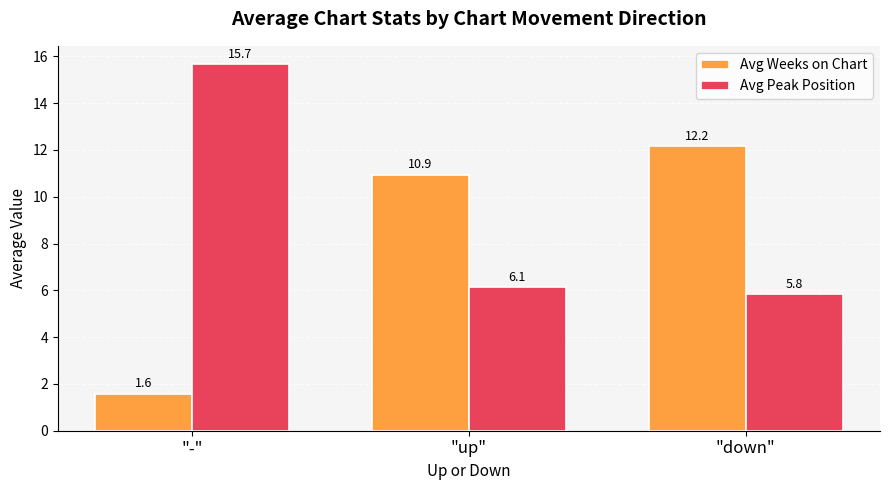

Reading right to left, transcribe all the data shown in this chart.

Avg Weeks on Chart: 12.2	10.9	1.6
Avg Peak Position: 5.8	6.1	15.7